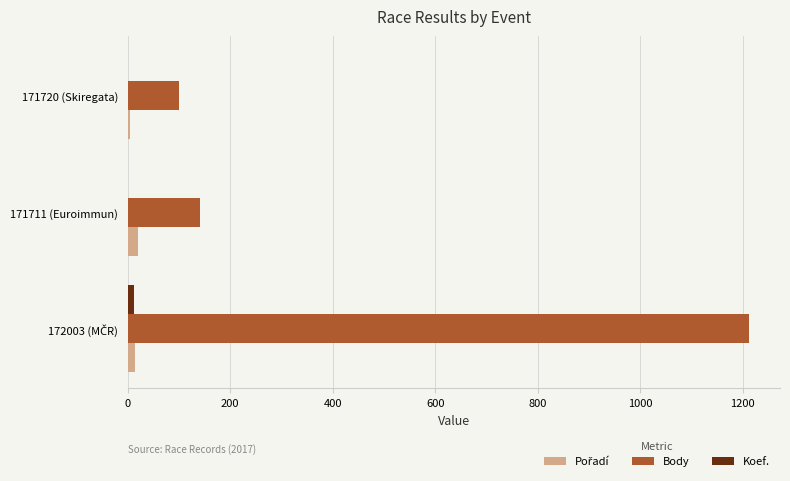

Which series has the largest total across all categories?

Body